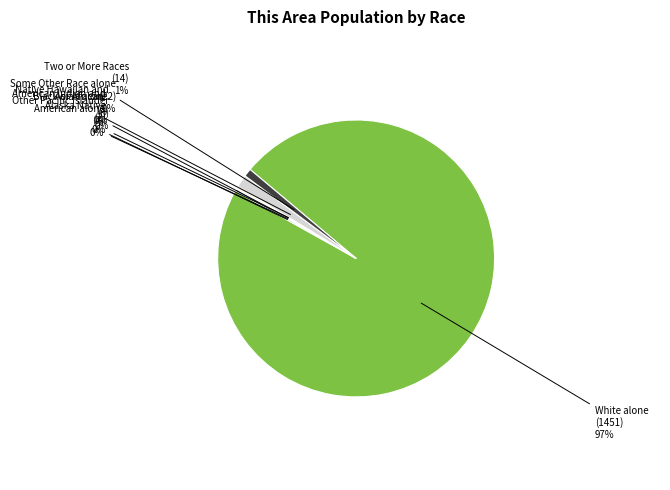

Which slice is the largest?

White alone